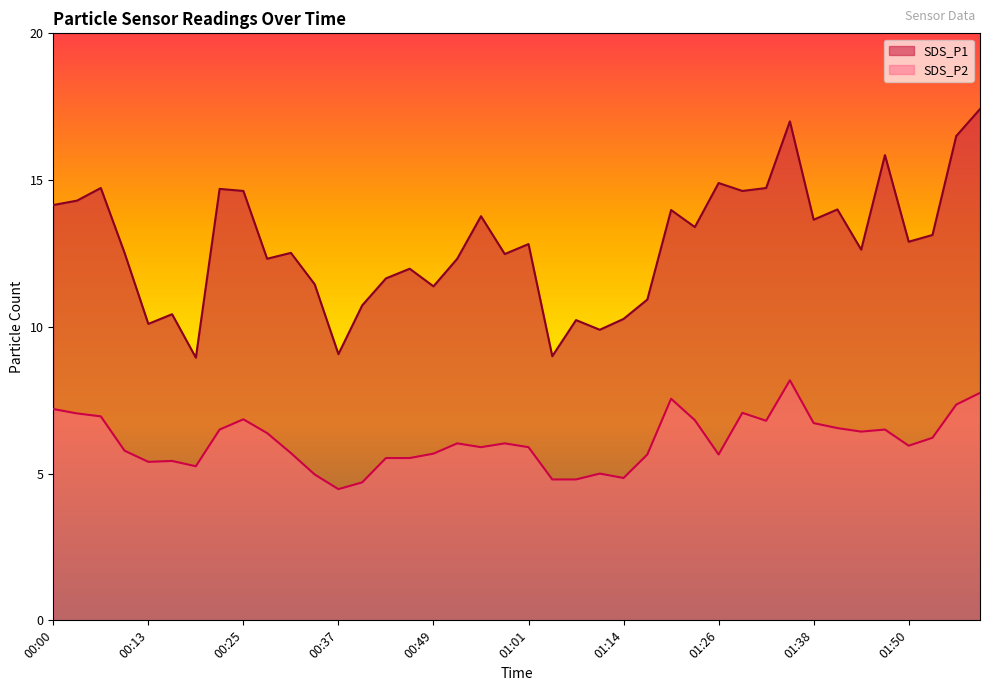

True or false: SDS_P1 has a value of 19.1 at 00:28.

False